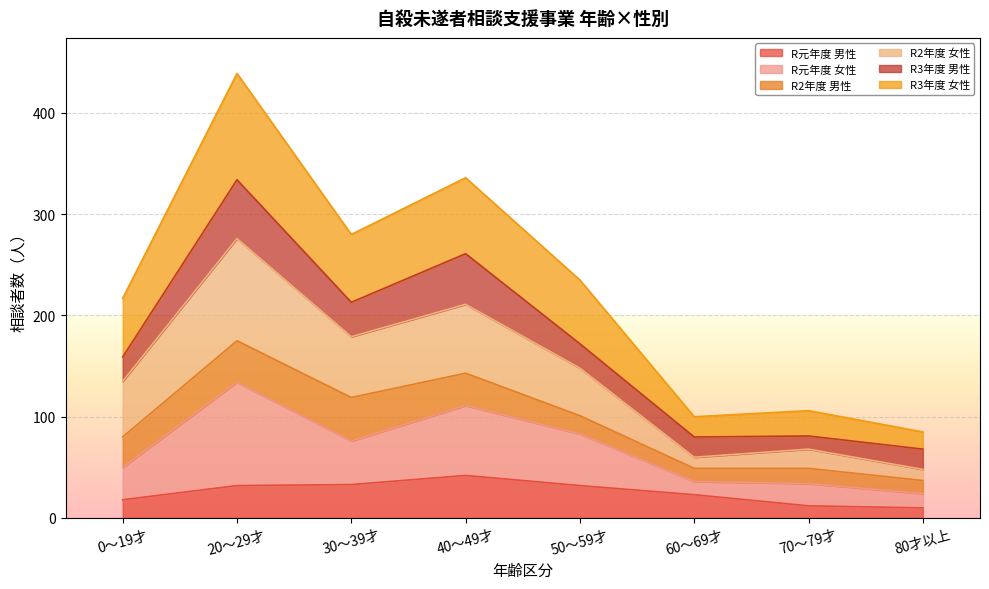

What is the highest value of the R元年度 男性 series?

42